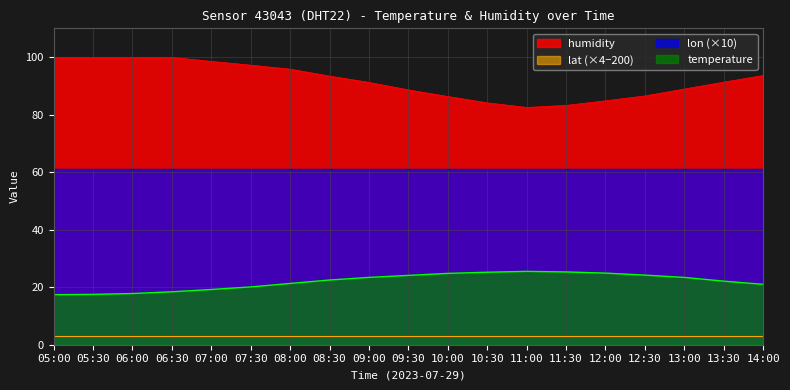

How many data points in humidity are less than 91?

8